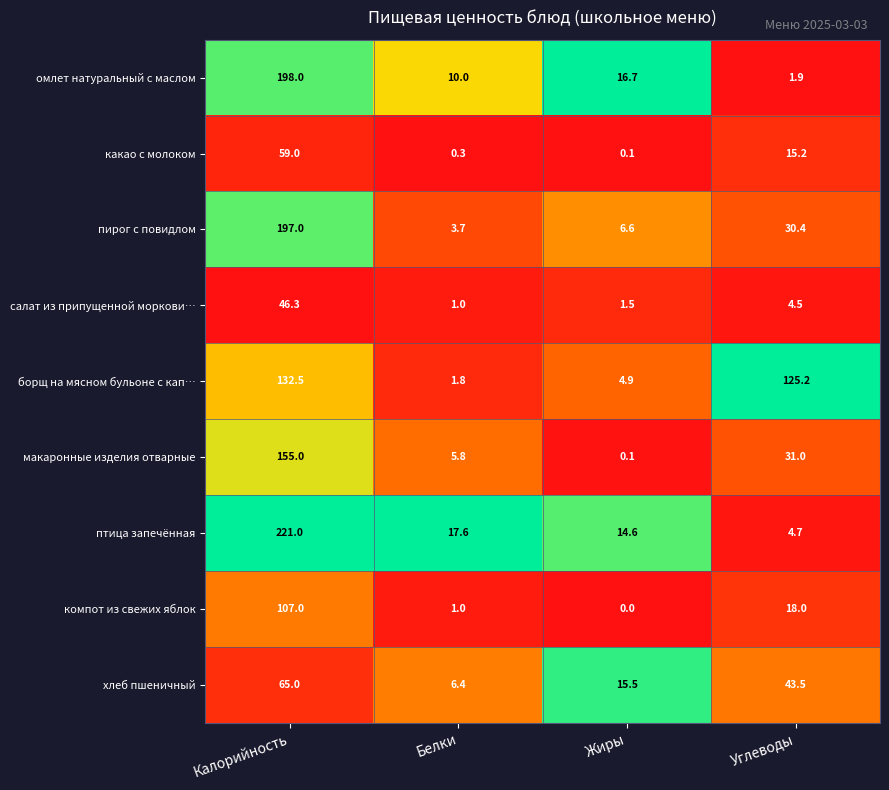

The пирог с повидлом series shows 273.4 at Калорийность. True or false?

False